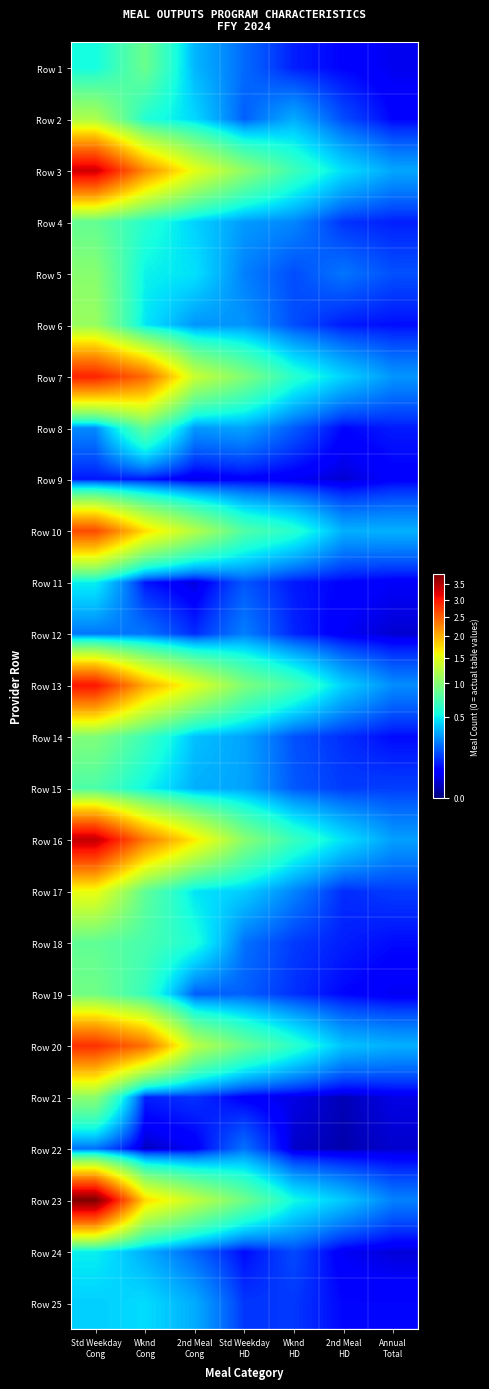

List the series in order of their peak value, highest first.

Row 23, Row 16, Row 3, Row 13, Row 7, Row 20, Row 10, Row 17, Row 2, Row 6, Row 21, Row 5, Row 14, Row 19, Row 1, Row 4, Row 8, Row 18, Row 15, Row 24, Row 11, Row 25, Row 12, Row 22, Row 9